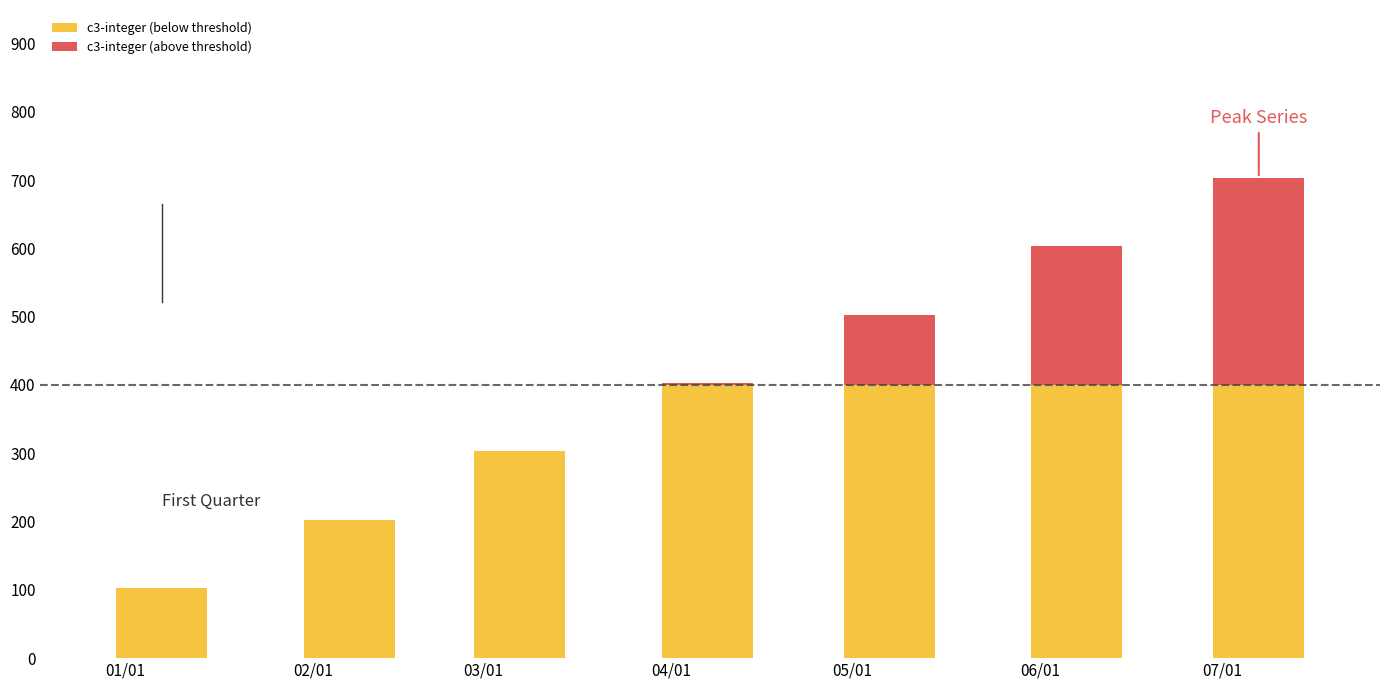

At which category is the sum across all series the highest?

07/01